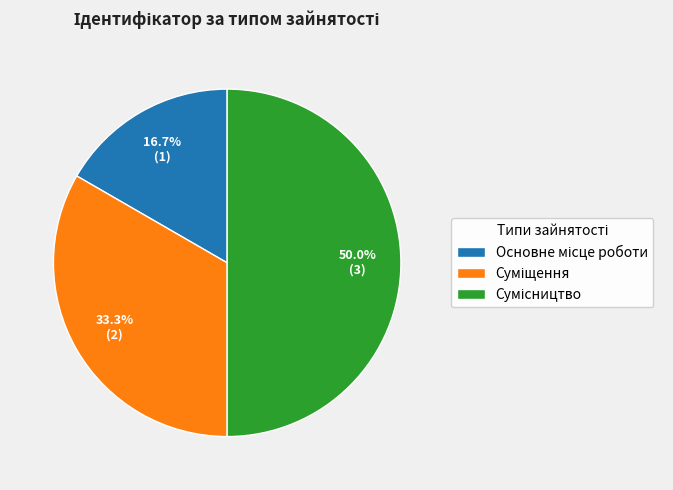

Count the number of slices in the pie.

3